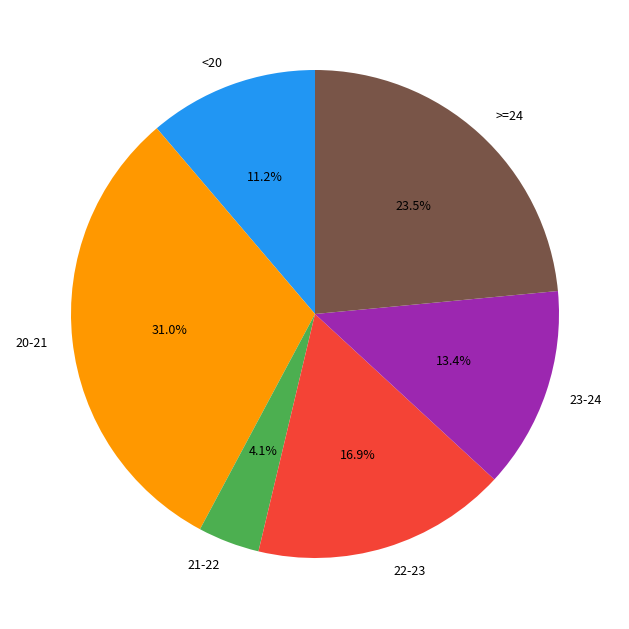

Does 22-23 represent more than half of the total?

No